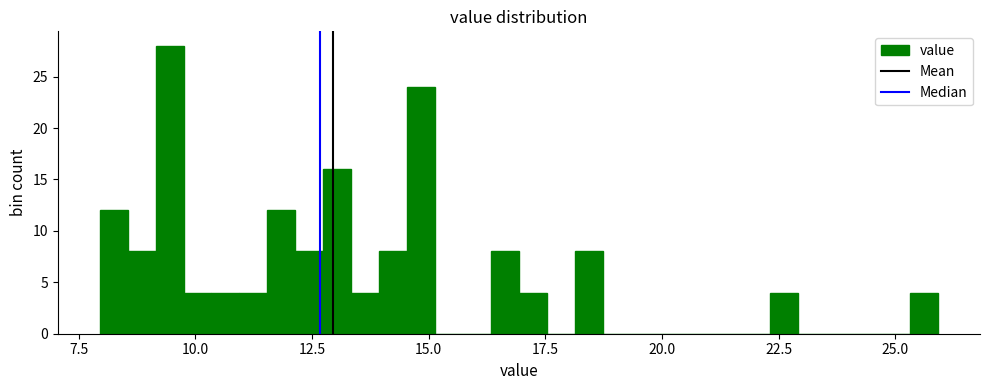

Read against the x-axis, roughly where is the centre of the tallest bar?

9.5